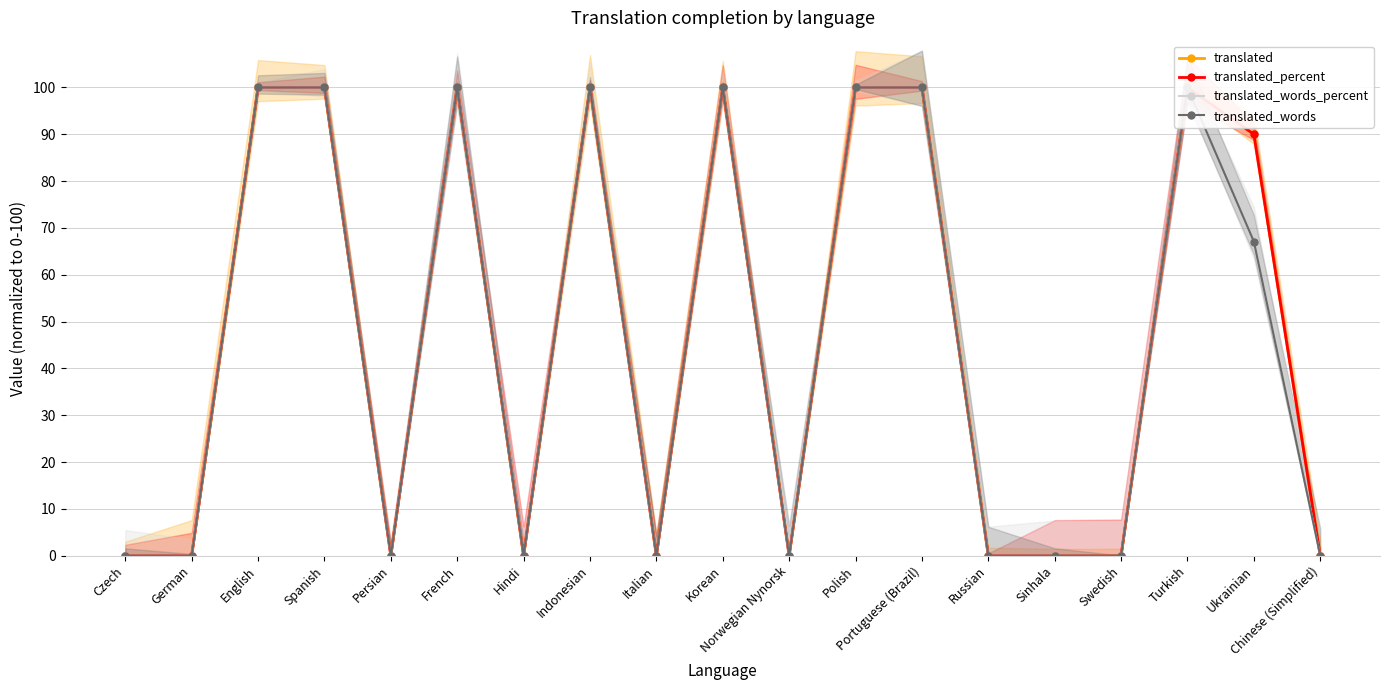

How many data points does each series have?

19